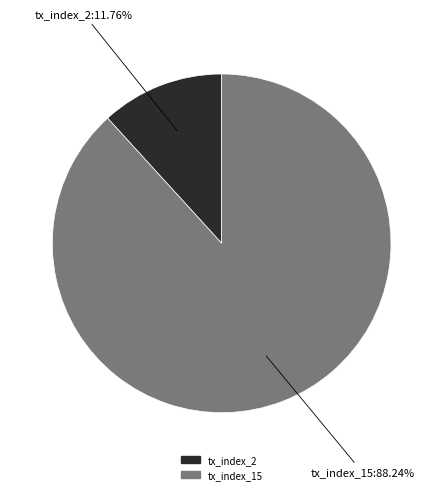

Rank the categories by value from lowest to highest.

tx_index_2, tx_index_15